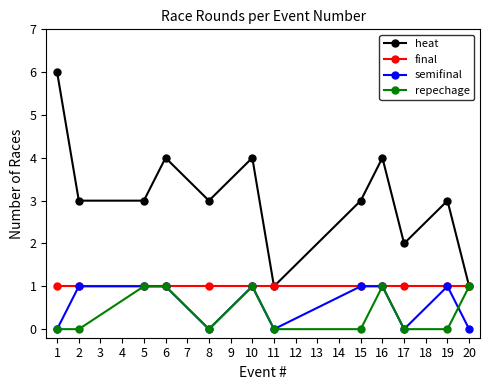

True or false: repechage has more than 1 points higher than both neighbors.

True